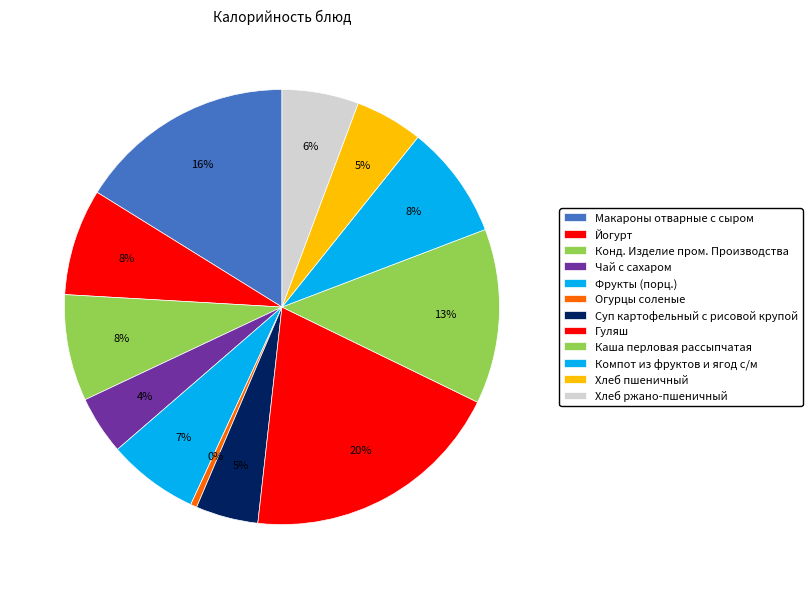

Which slice is the smallest?

Огурцы соленые